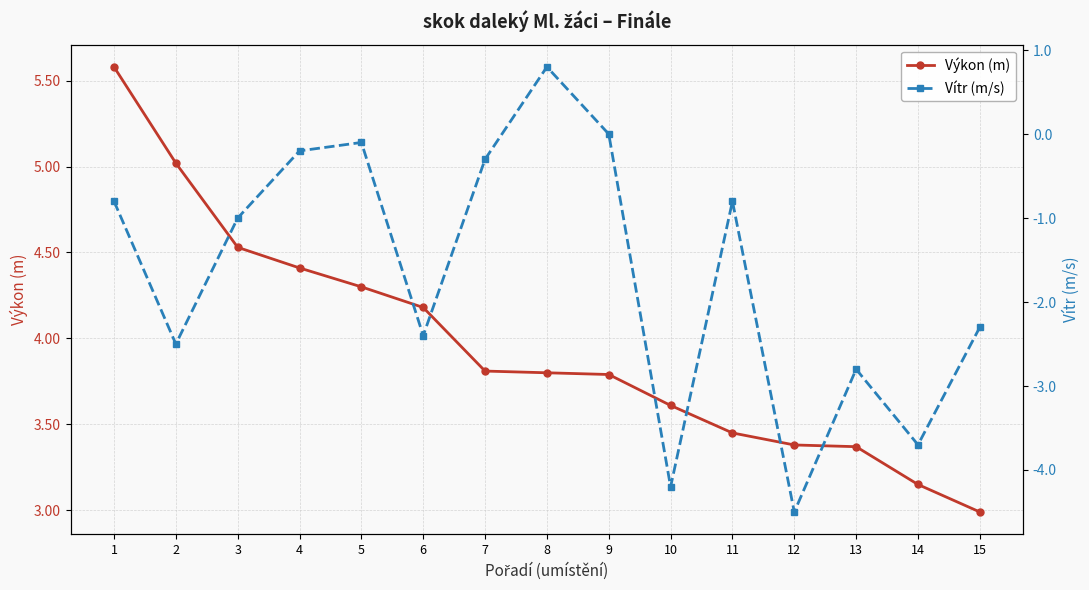

How many lines are shown in the chart?

2